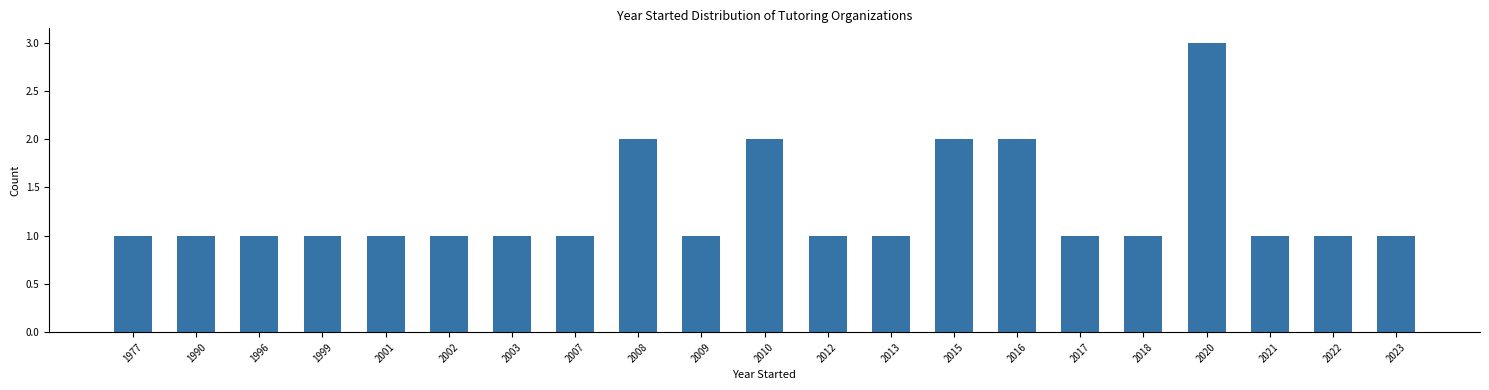

Reading right to left, transcribe all the data shown in this chart.

2023=1	2022=1	2021=1	2020=3	2018=1	2017=1	2016=2	2015=2	2013=1	2012=1	2010=2	2009=1	2008=2	2007=1	2003=1	2002=1	2001=1	1999=1	1996=1	1990=1	1977=1